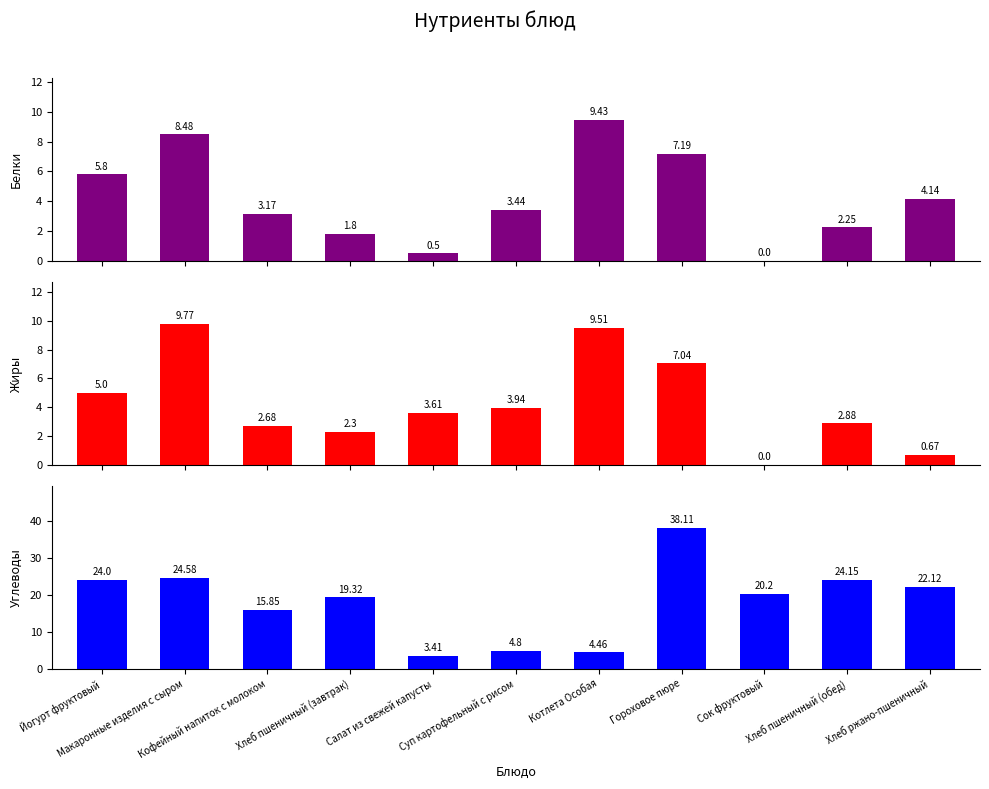

Is the value of Жиры at Йогурт фруктовый greater than the value of Углеводы at Гороховое пюре?

No